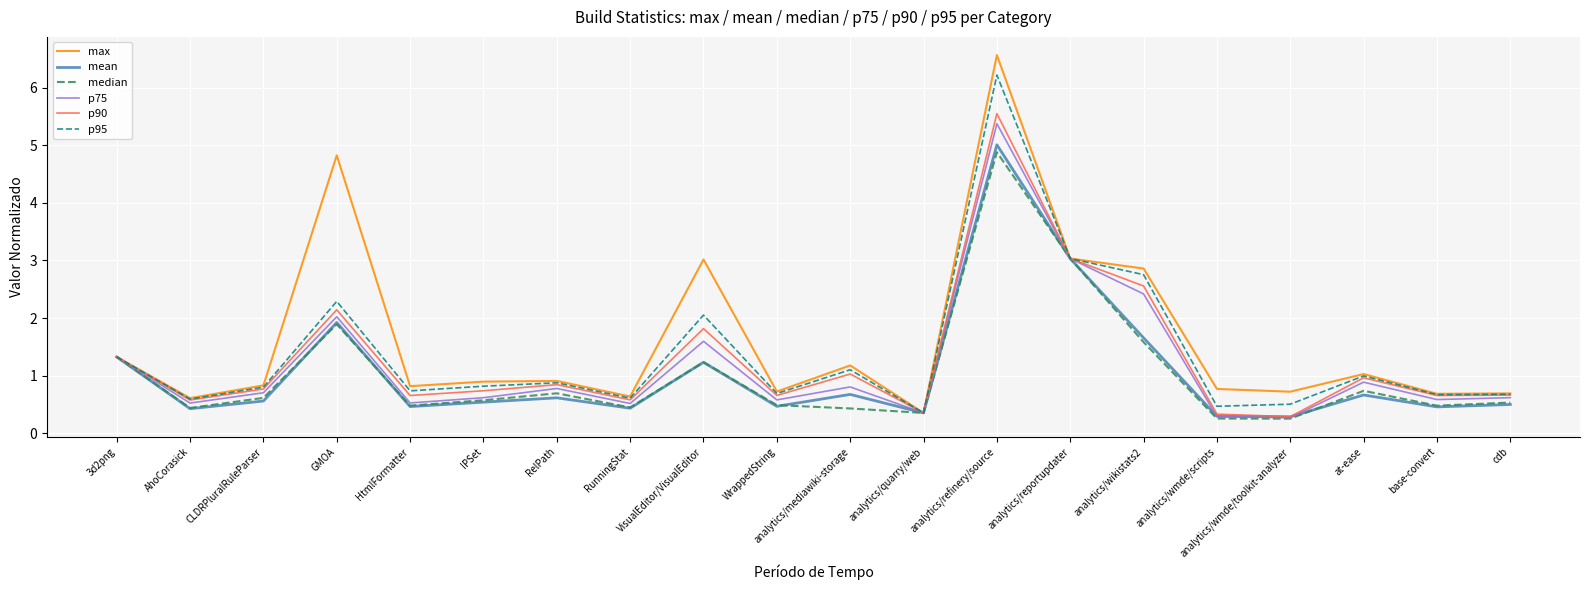

The max series shows 2.1 at analytics/mediawiki-storage. True or false?

False